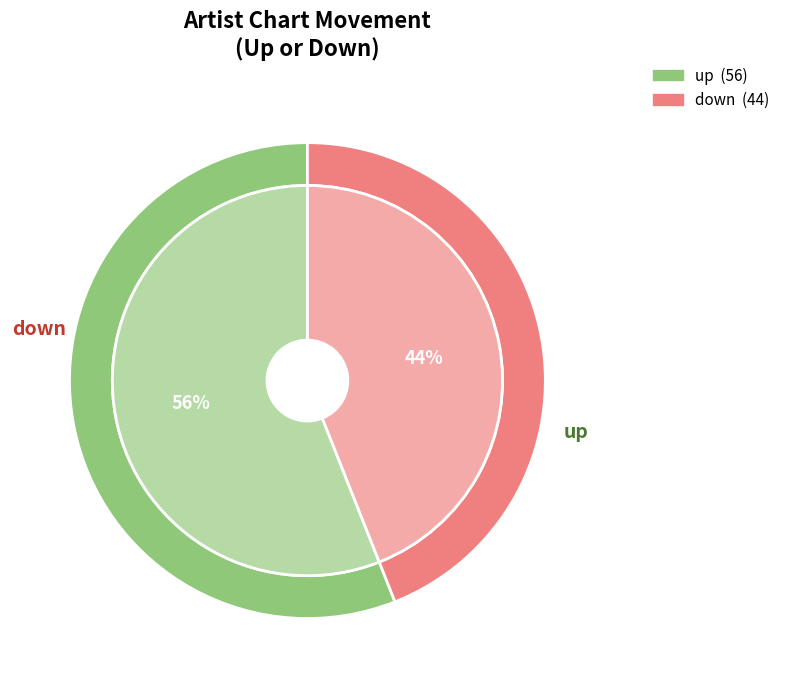

How many segments does this pie chart have?

2